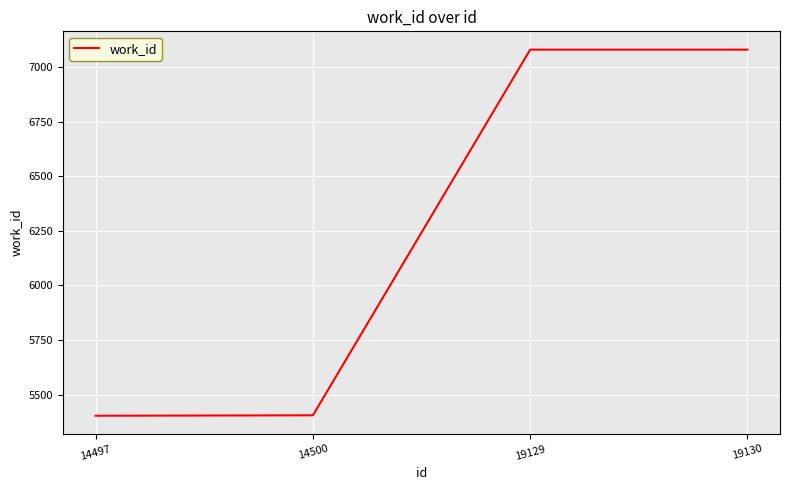

What is the smallest value displayed?

5403